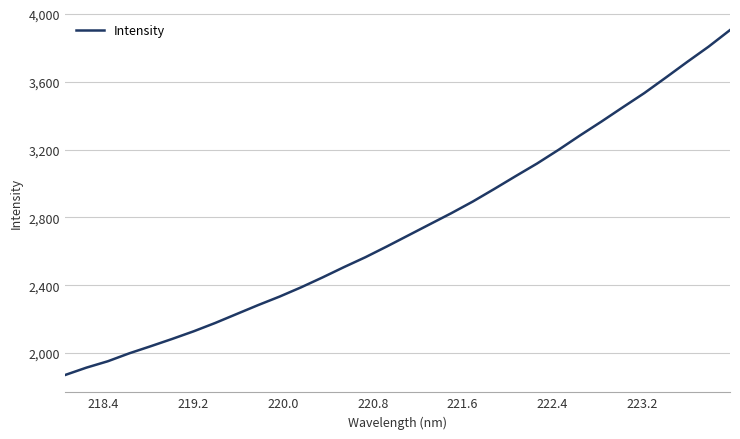

What is the minimum value shown in the chart?

1870.2